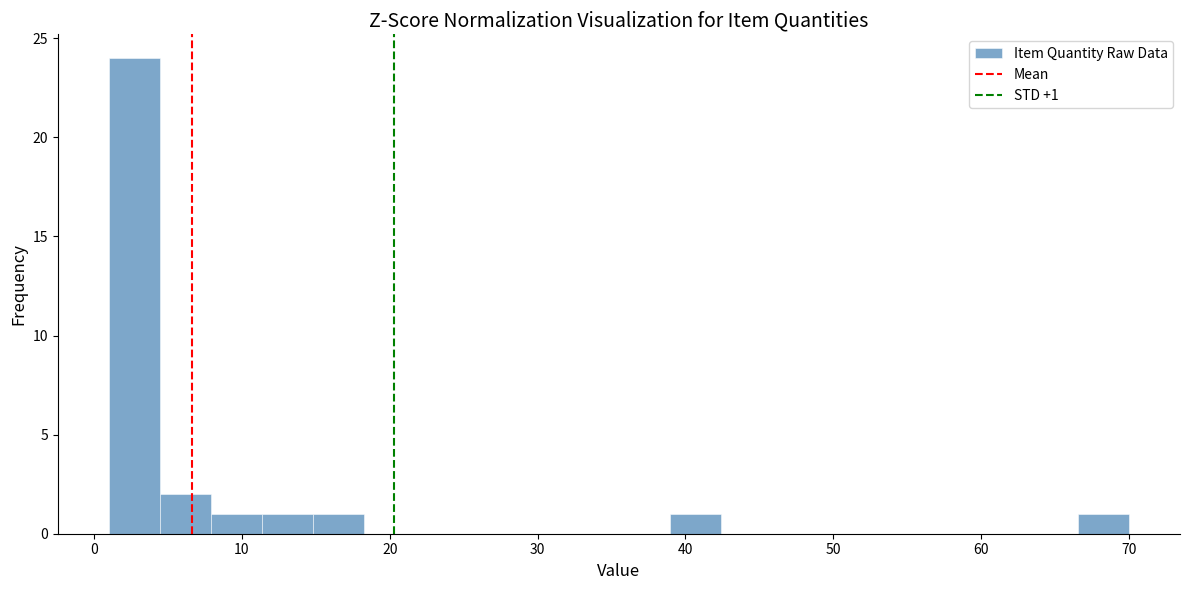

Around what value on the x-axis is the tallest bar? Give the approximate position of its centre, as read against the axis.

3